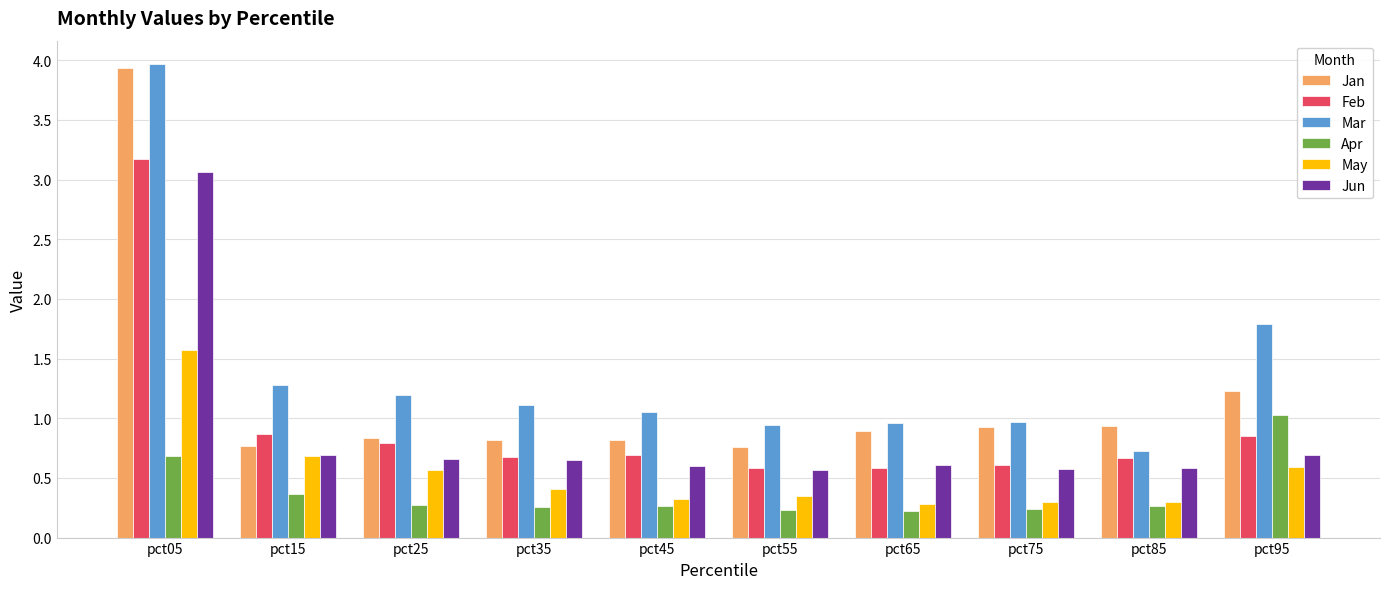

What are all the series names shown in the legend?

Jan, Feb, Mar, Apr, May, Jun